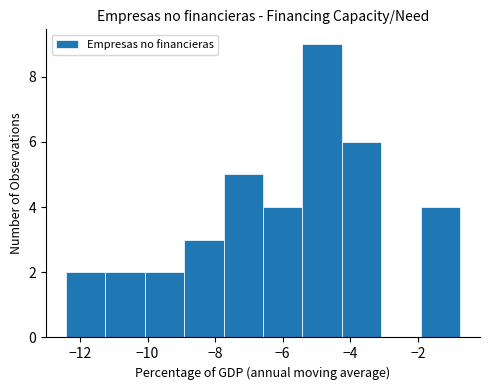

Reading left to right, list every bar in this chart as the range it spans on the x-axis followed by its height. Neither the bar edges nor the heights are printed on the chart, so give them approximately, as read against the axes.

-12.4 to -11.2: 2
-11.2 to -10.0: 2
-10.0 to -9.0: 2
-9.0 to -7.8: 3
-7.8 to -6.6: 5
-6.6 to -5.4: 4
-5.4 to -4.2: 9
-4.2 to -3.0: 6
-3.0 to -2.0: 0
-2.0 to -0.8: 4